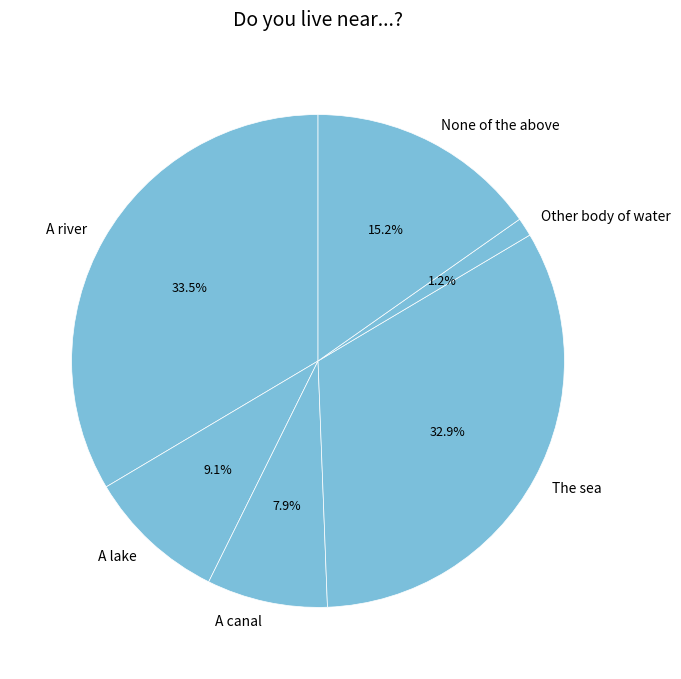

Does any single category account for the majority?

No